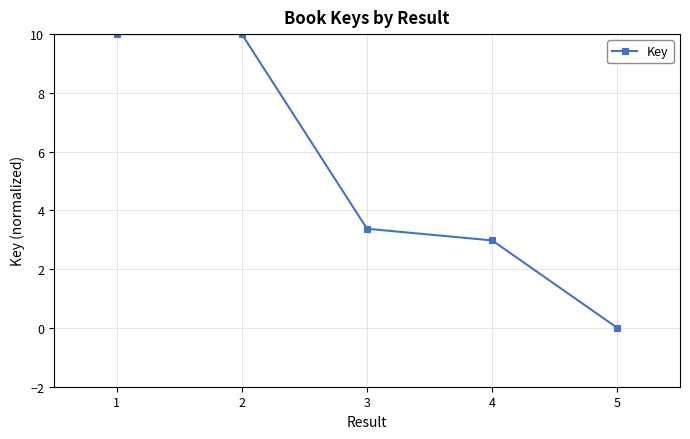

How many series are shown in this chart?

1